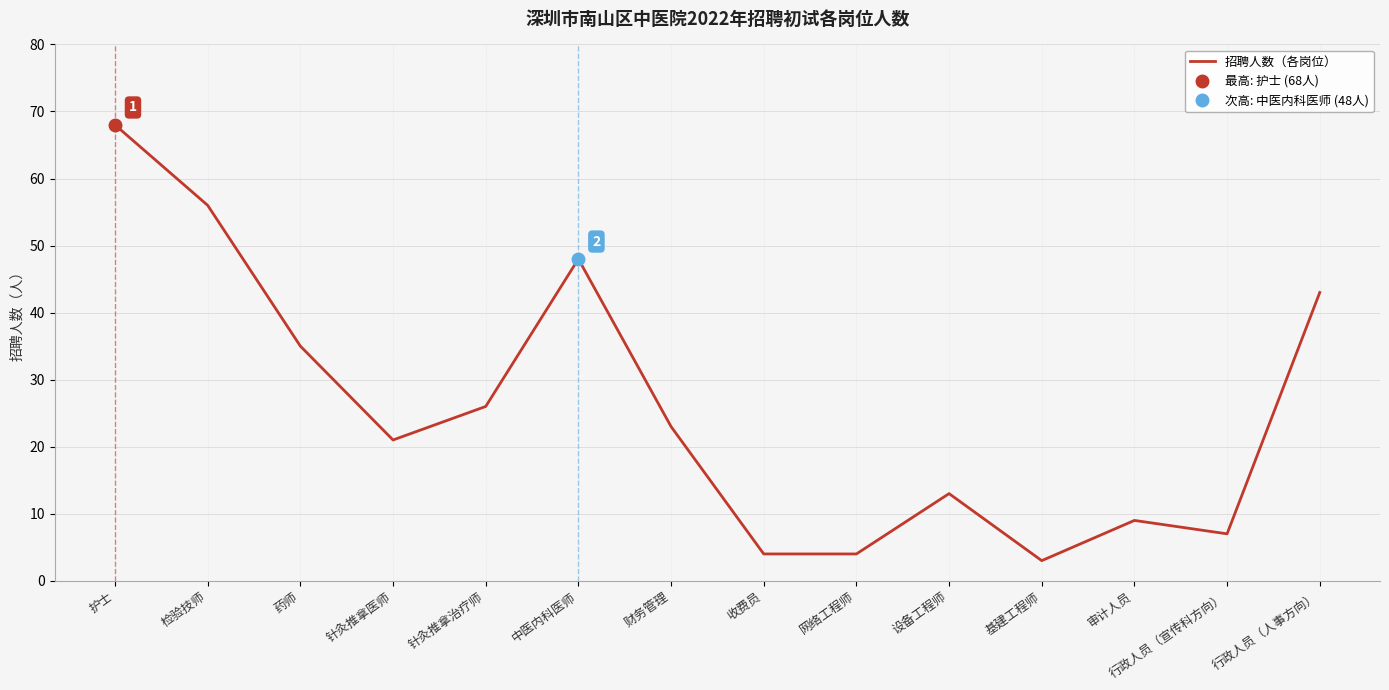

At which category does the chart reach its peak across all series?

护士